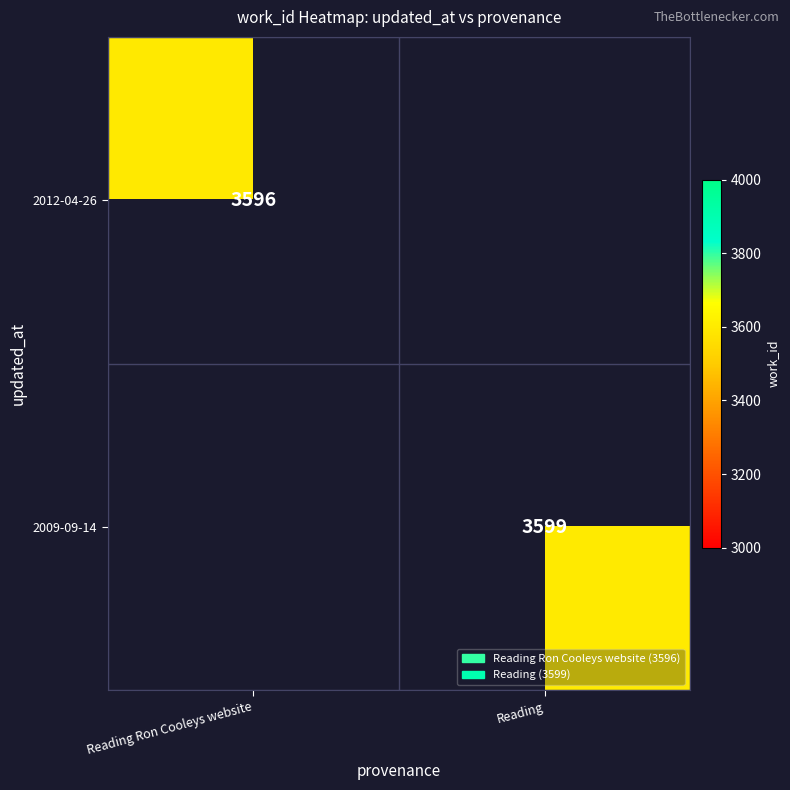

The value of 2012-04-26 at Reading Ron Cooleys website is 3596. True or false?

True